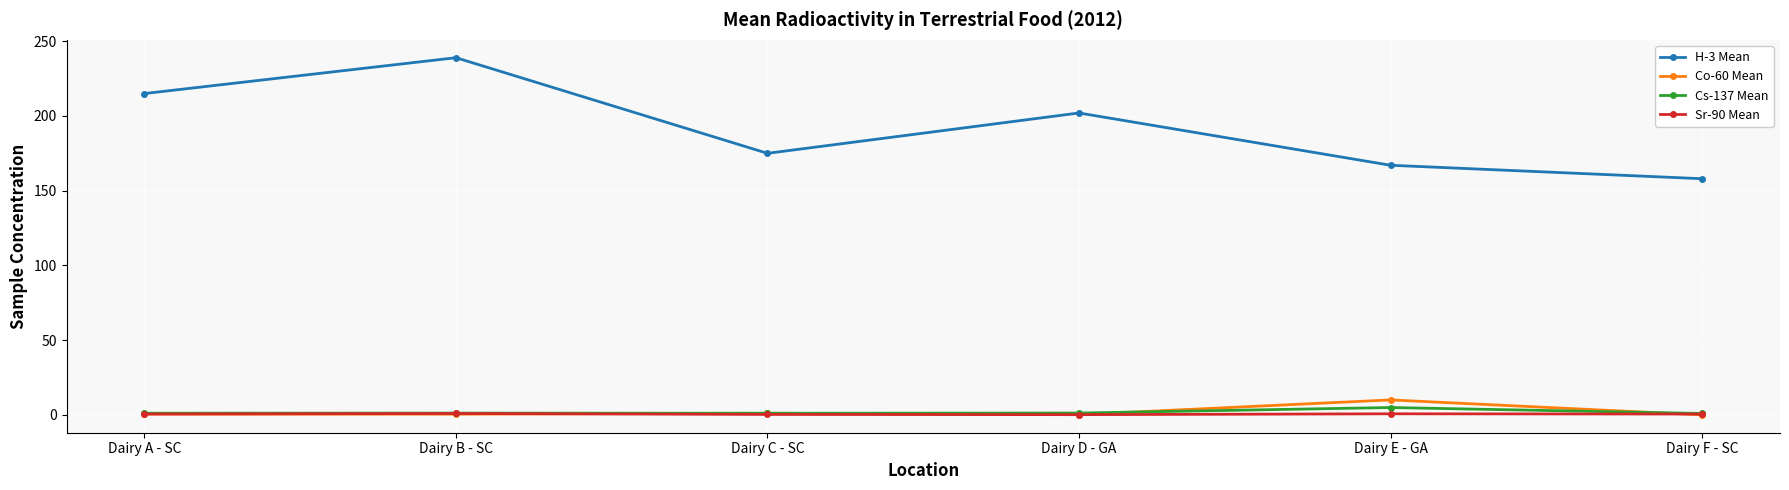

At which category does H-3 Mean reach its first local valley?

Dairy C - SC